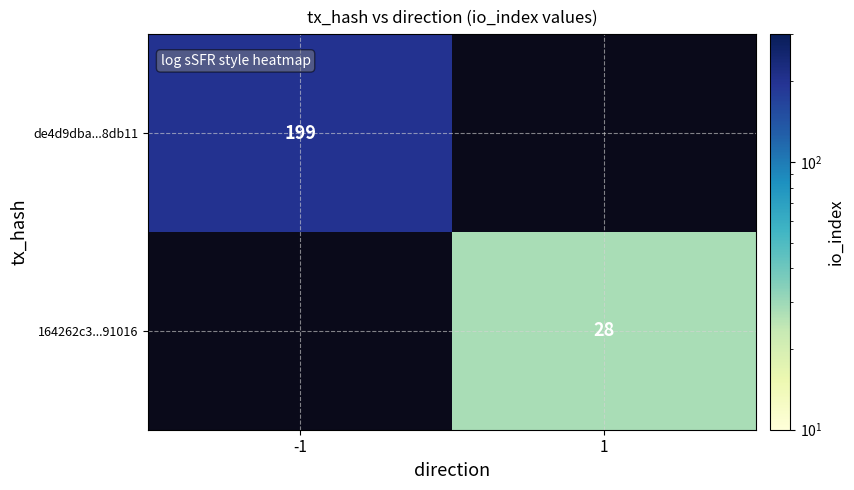

The value of 164262c3...91016 at 1 is 28. True or false?

True